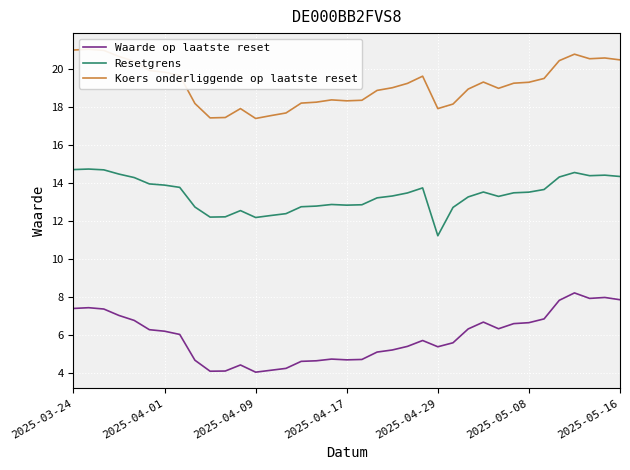

True or false: Resetgrens has a value of 11.2 at 2025-04-29.

True